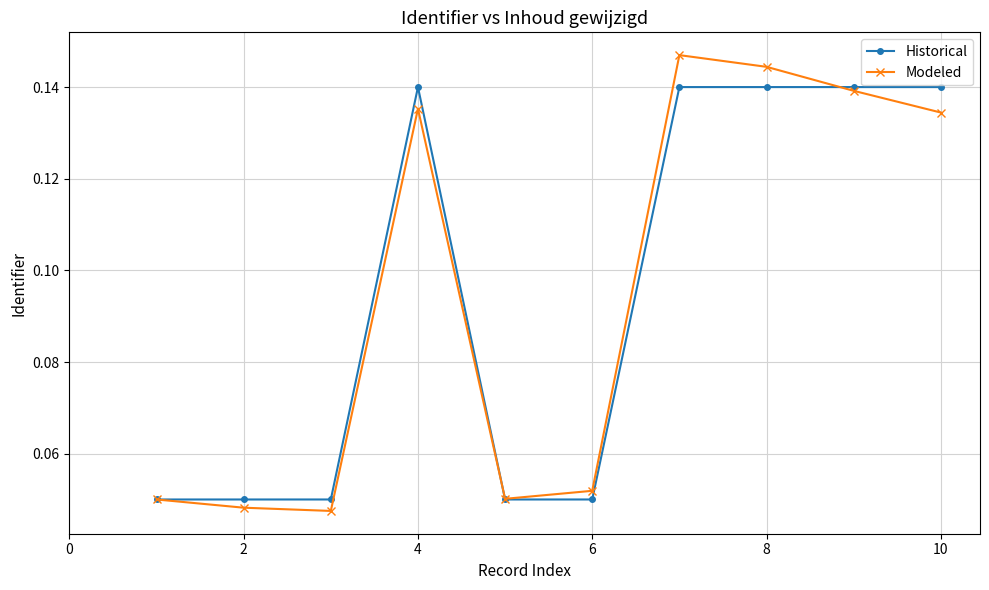

True or false: Modeled and Historical intersect in this chart.

True